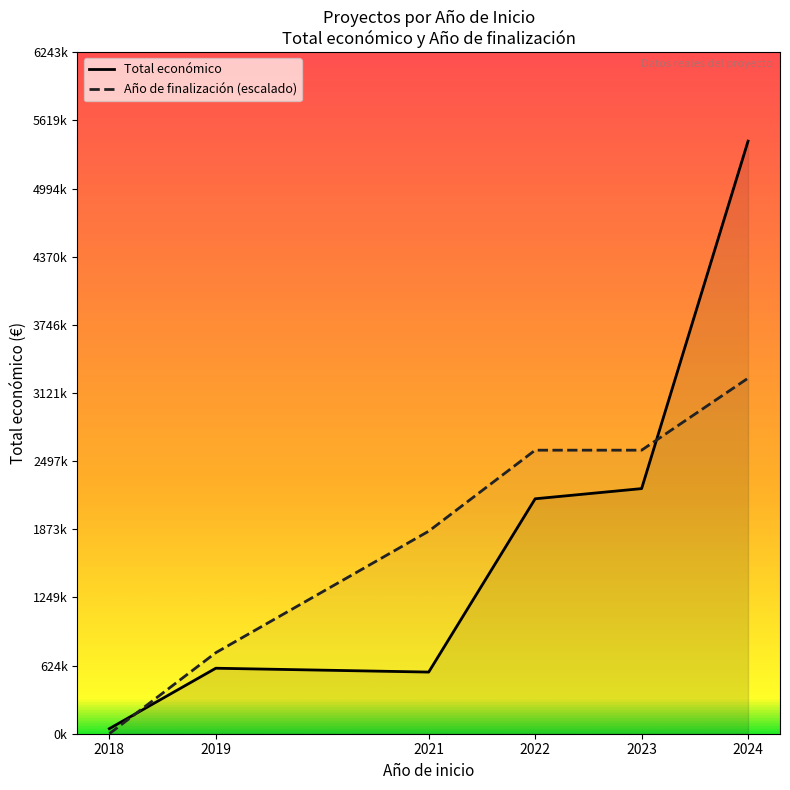

What is the spread (max minus min) of values at 2021?

1290585.3